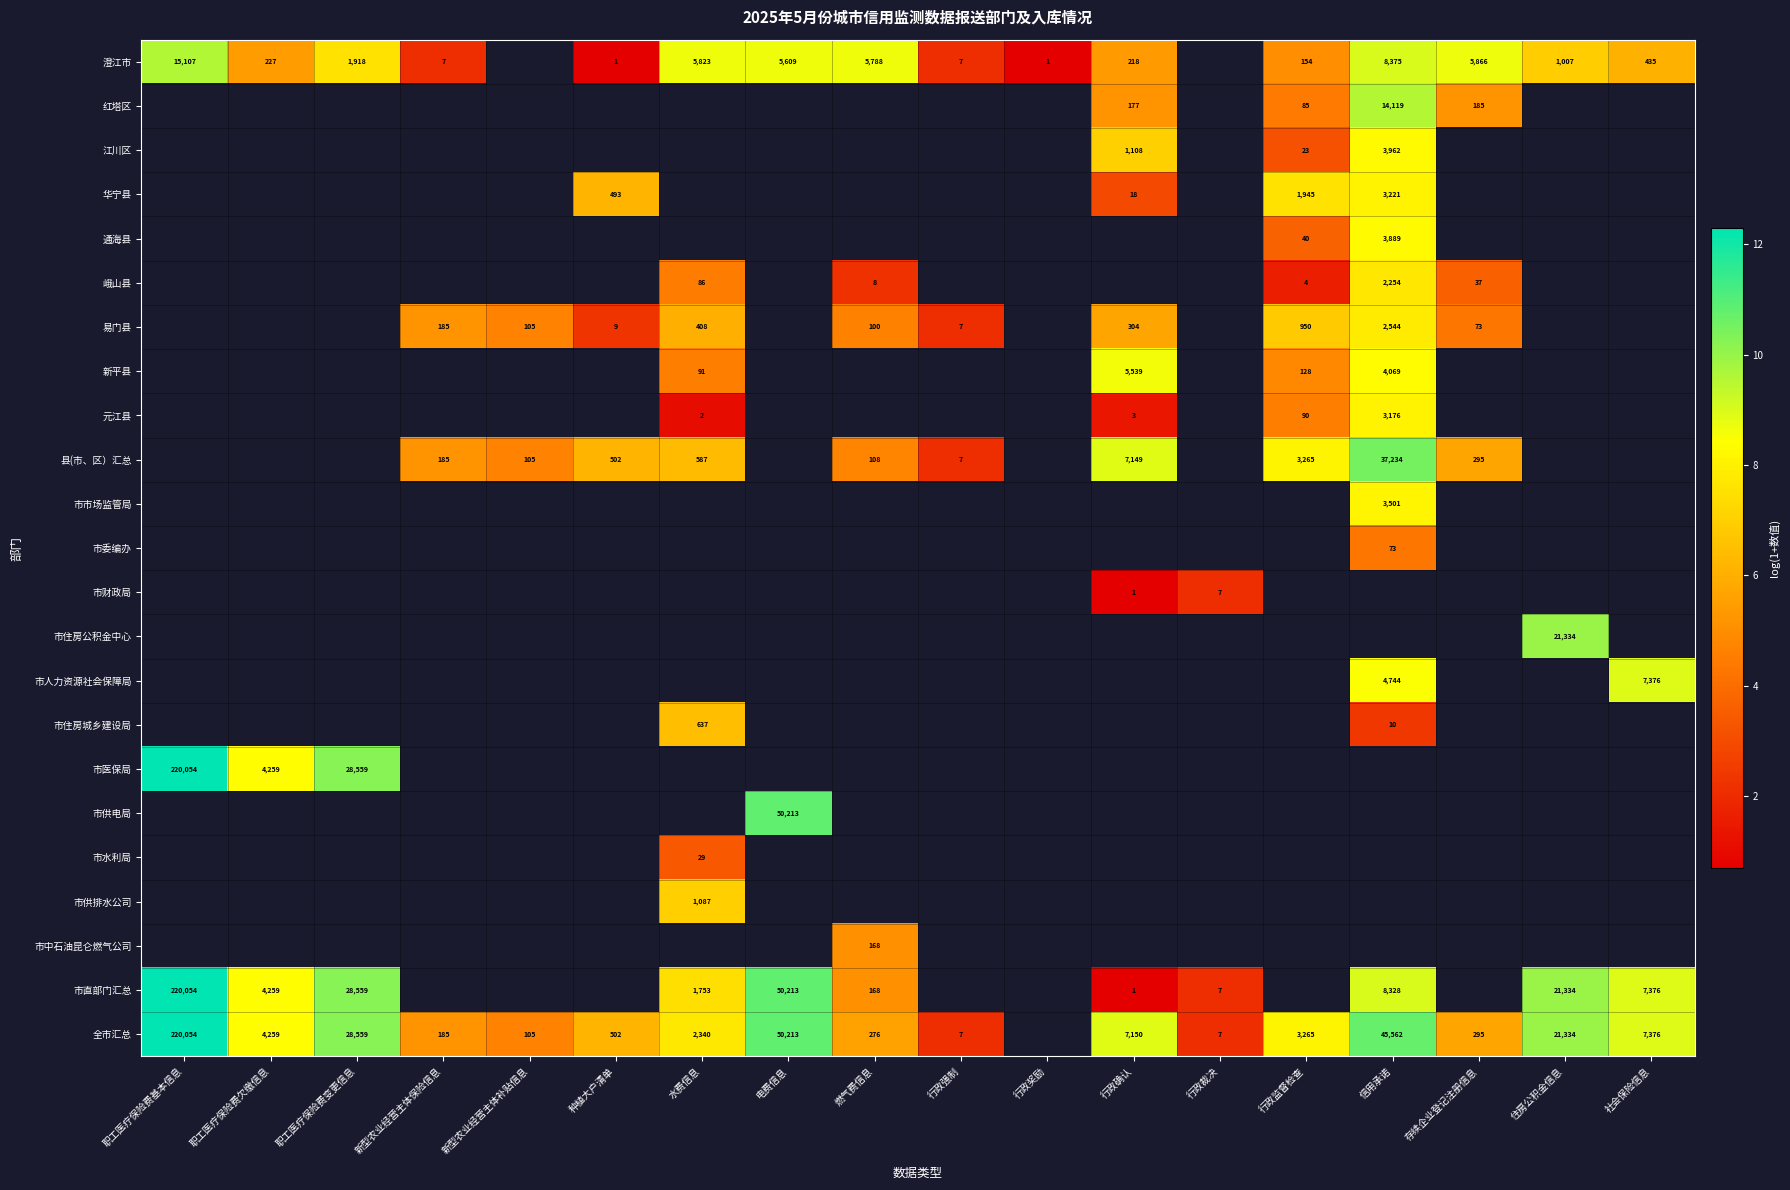

How many data points does each series have?

18